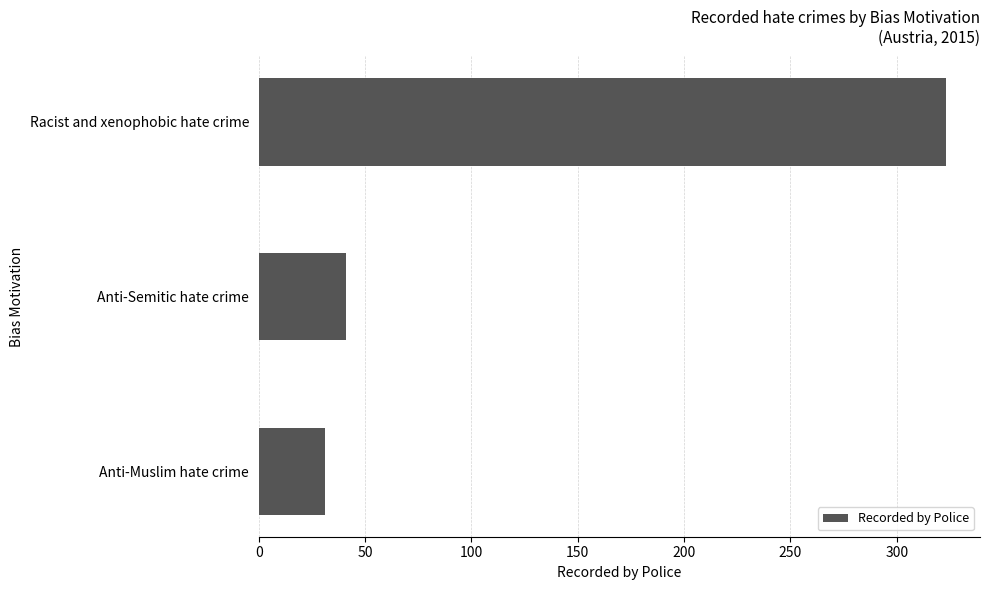

What is the value of the 3rd bar from the top?

31